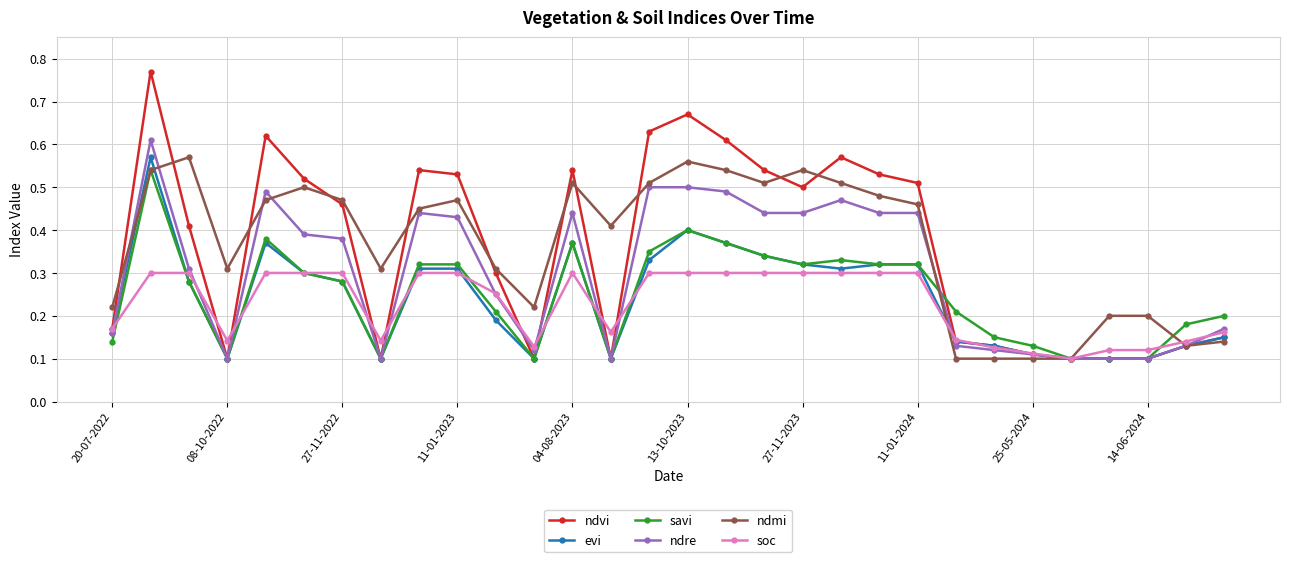

How many series are shown in this chart?

6